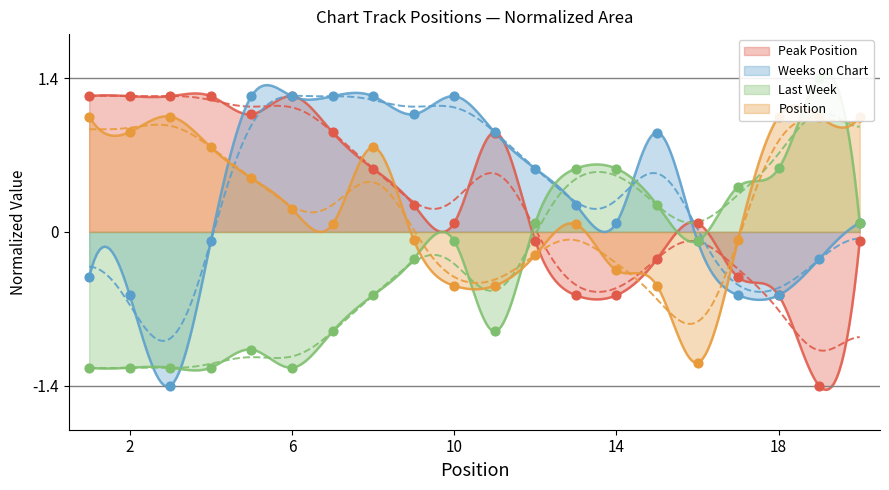

Approximately how many times larger is the value at 2 compared to 5?

1.2